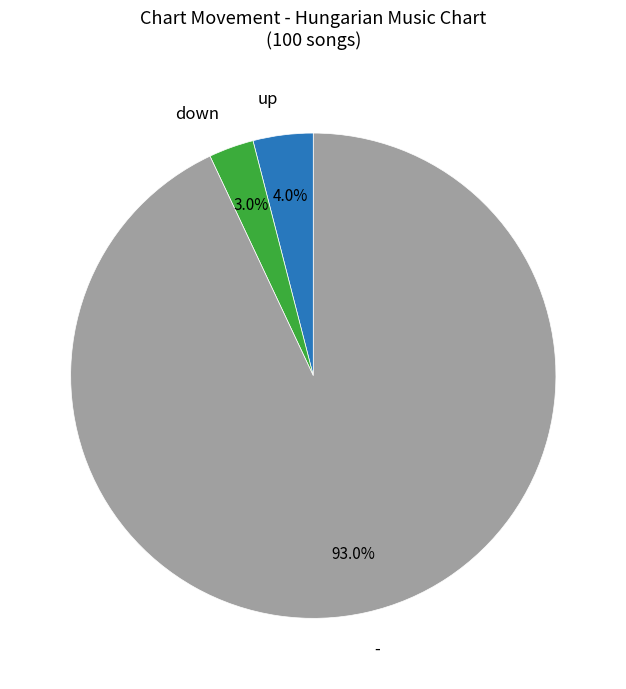

How many segments does this pie chart have?

3